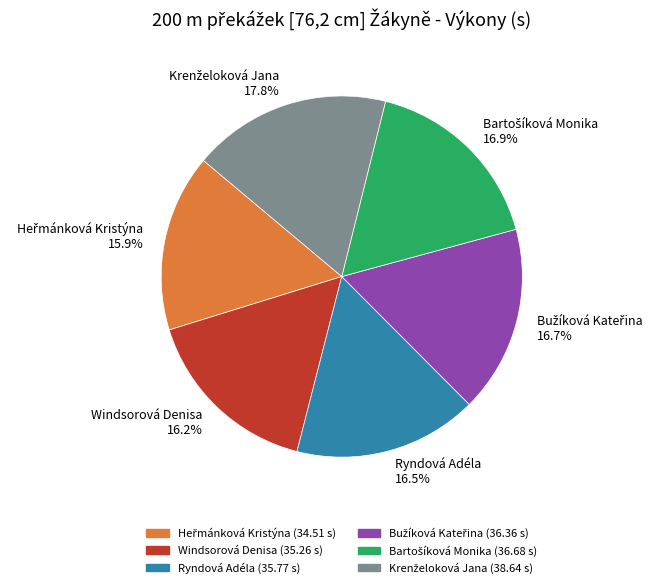

Does Windsorová Denisa 16.2% represent more than half of the total?

No